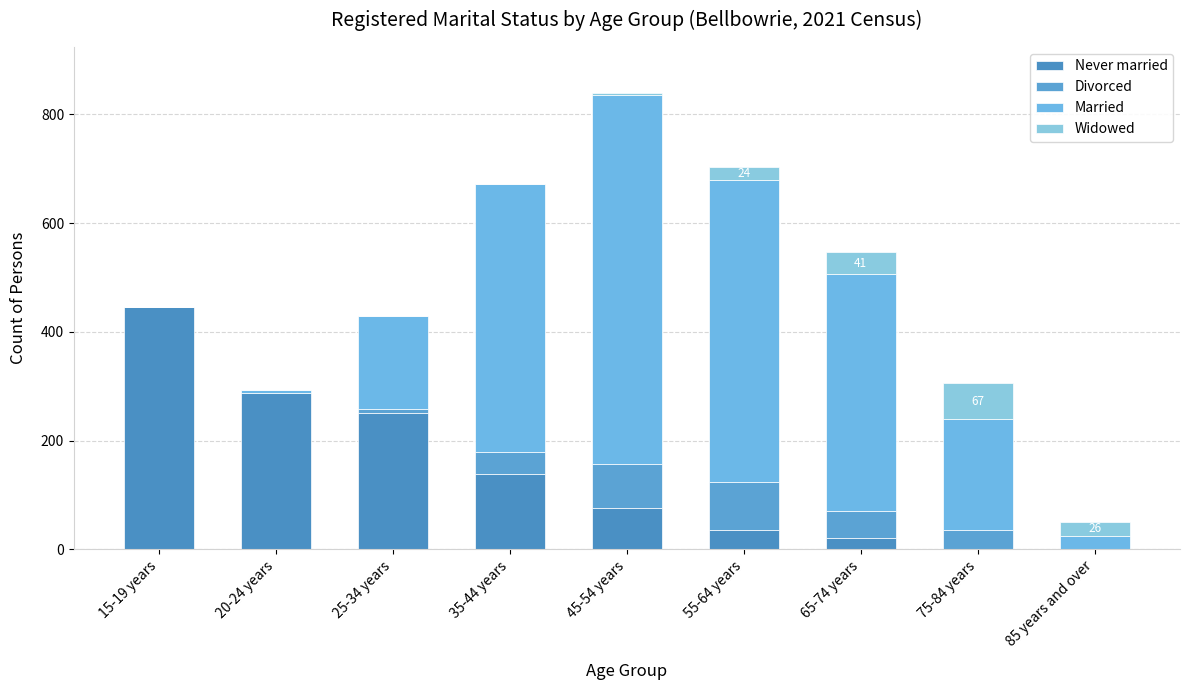

What is the difference between the second highest and minimum values in the Never married series?

287